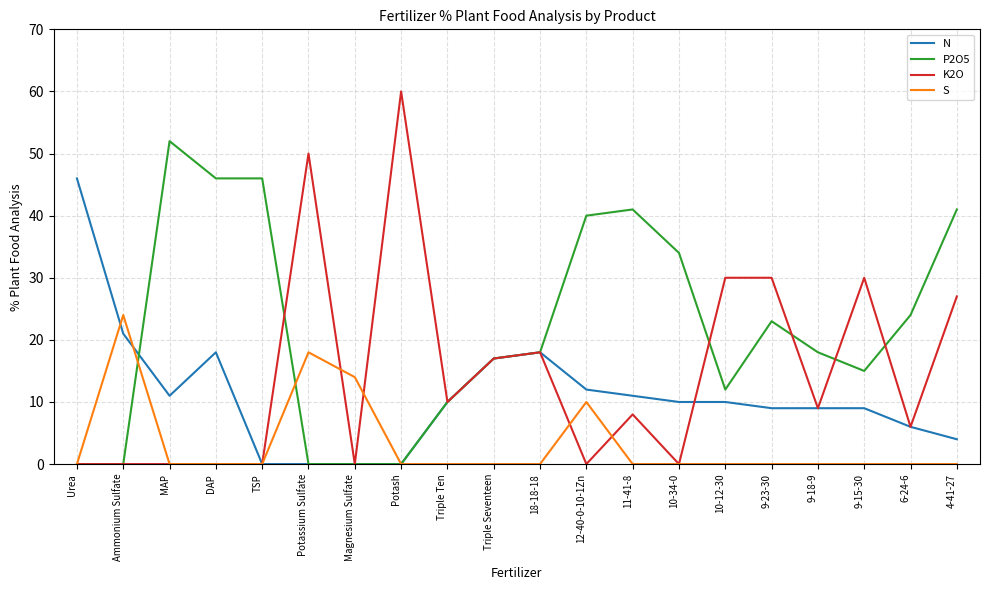

List the series in order of their peak value, highest first.

K2O, P2O5, N, S